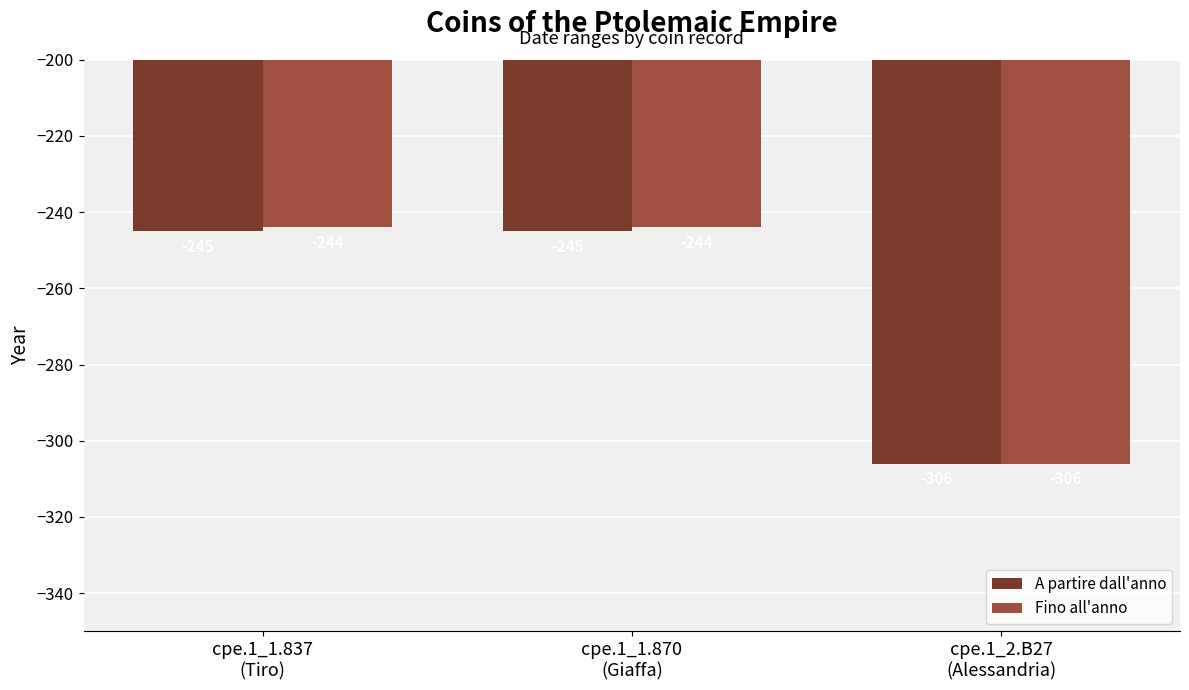

Reading left to right, list all the values displayed in this chart.

A partire dall'anno: cpe.1_1.837
(Tiro)=-245	cpe.1_1.870
(Giaffa)=-245	cpe.1_2.B27
(Alessandria)=-306
Fino all'anno: cpe.1_1.837
(Tiro)=-244	cpe.1_1.870
(Giaffa)=-244	cpe.1_2.B27
(Alessandria)=-306